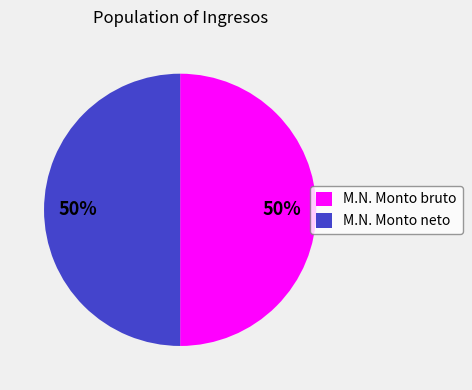

How many slices are in this pie chart?

2